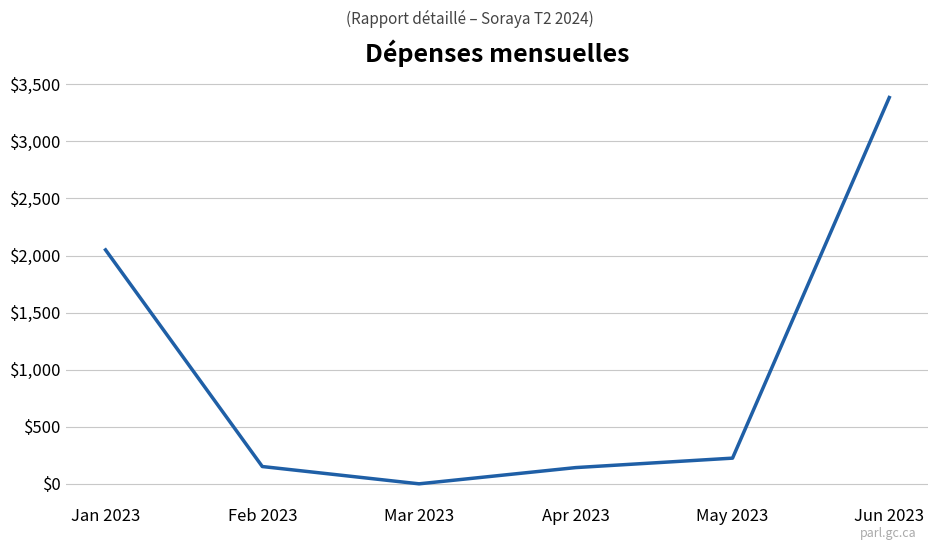

True or false: the data has more than 1 interior local peaks.

False